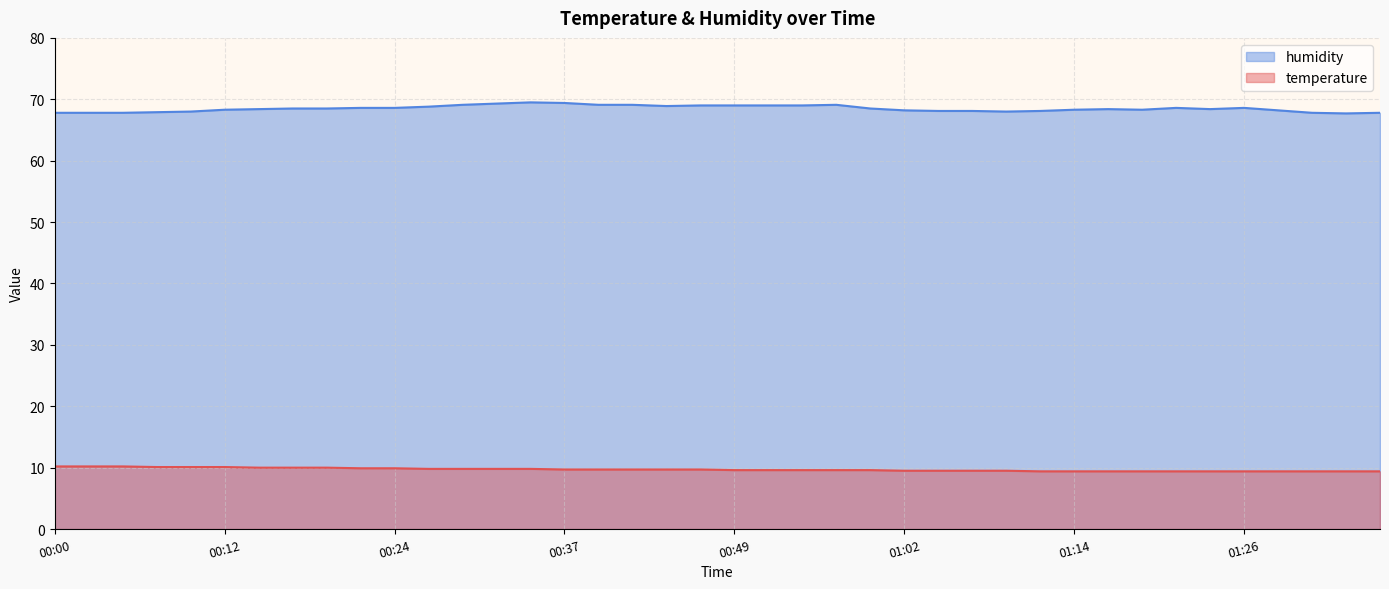

At which category is the sum across all series the highest?

00:34